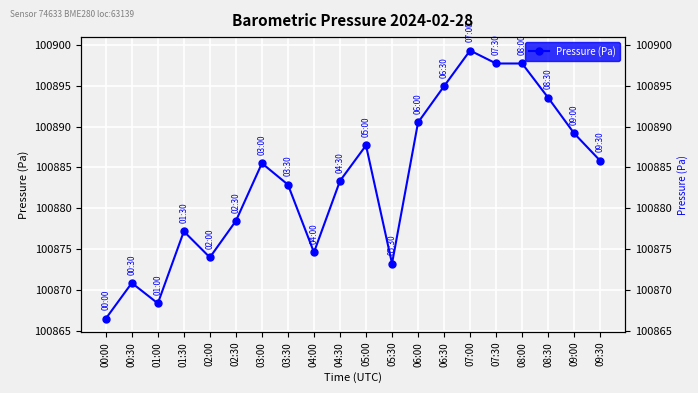

Where does the data first go above 100885?

03:00